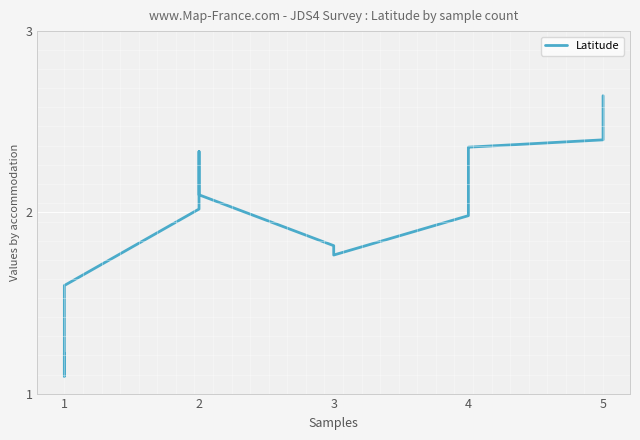

How many values exceed 2?

10